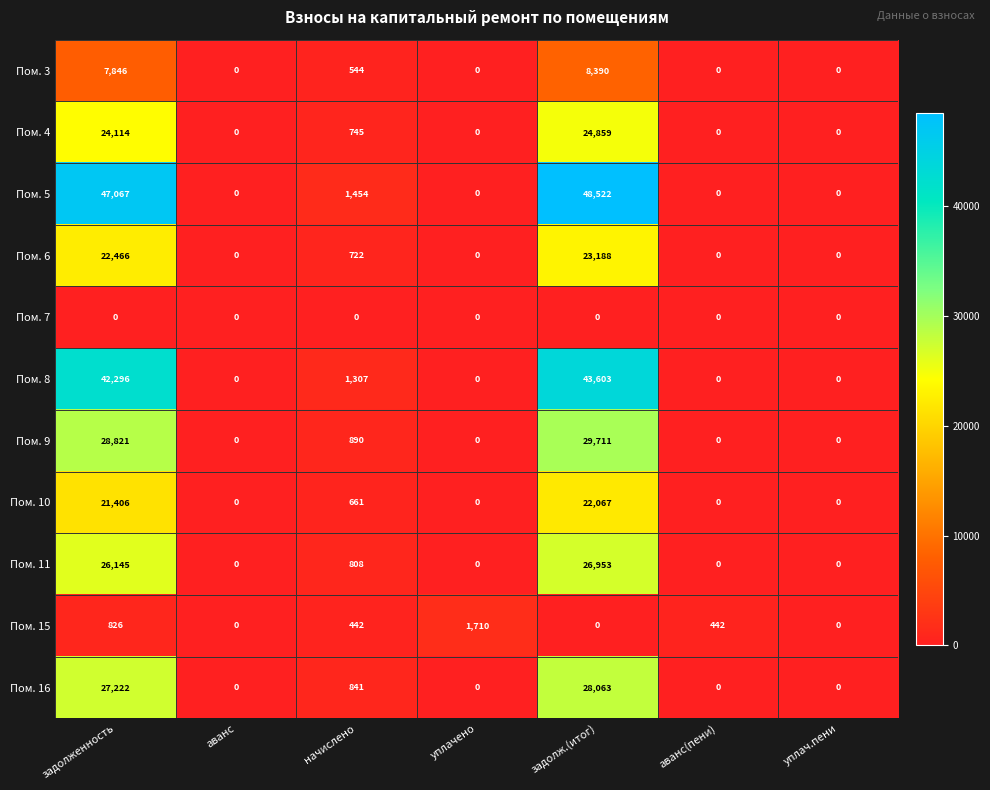

What is the total value across all series at начислено?

8414